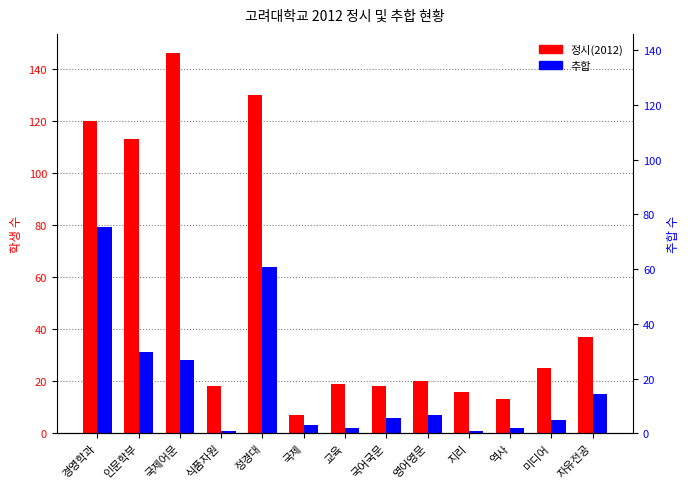

Which series has the largest total across all categories?

정시(2012)